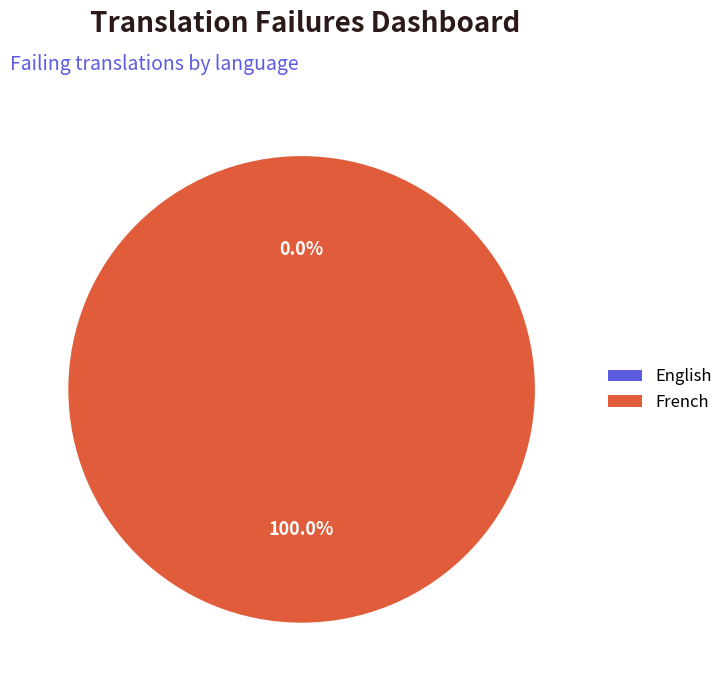

What is the largest slice in the pie chart?

French